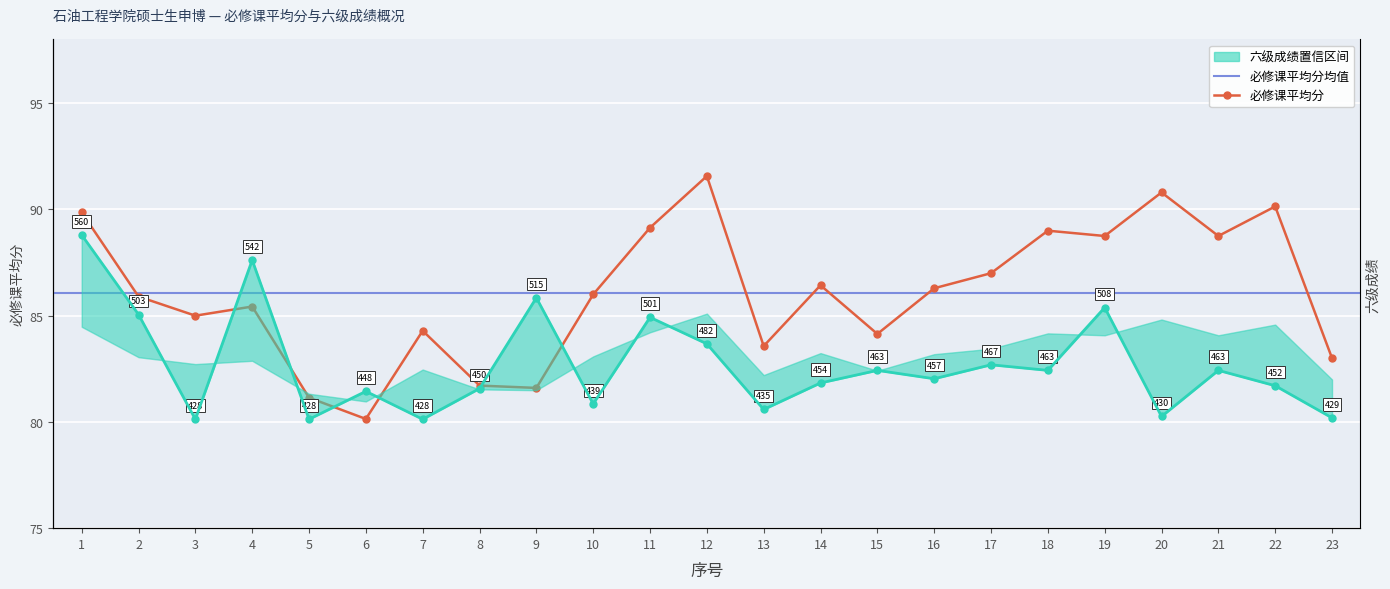

What is the difference between the maximum and minimum values in the 必修课平均分 series?

11.4